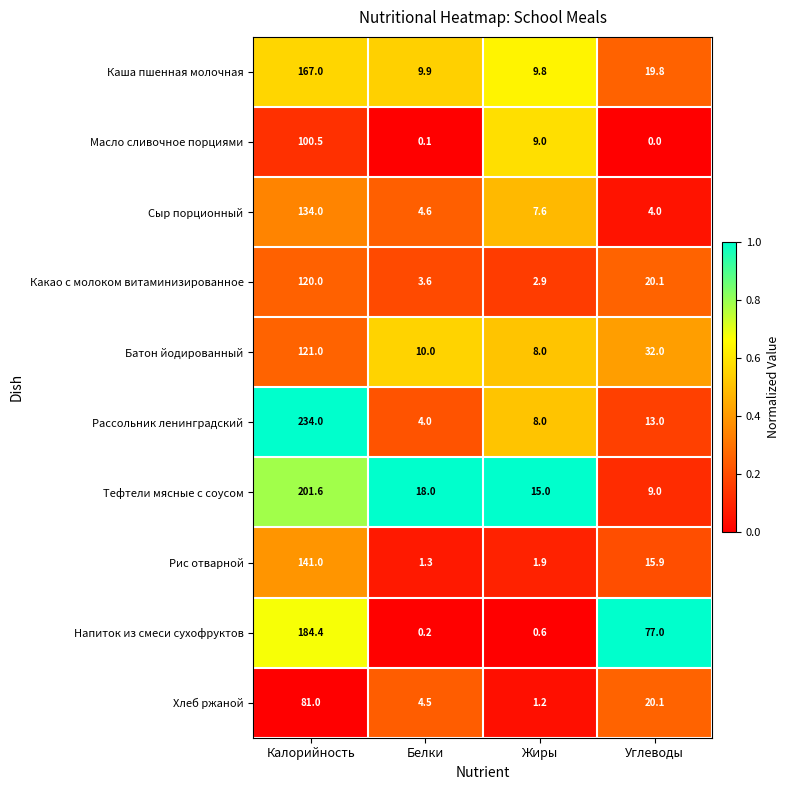

At how many categories does at least one series exceed 0?

4